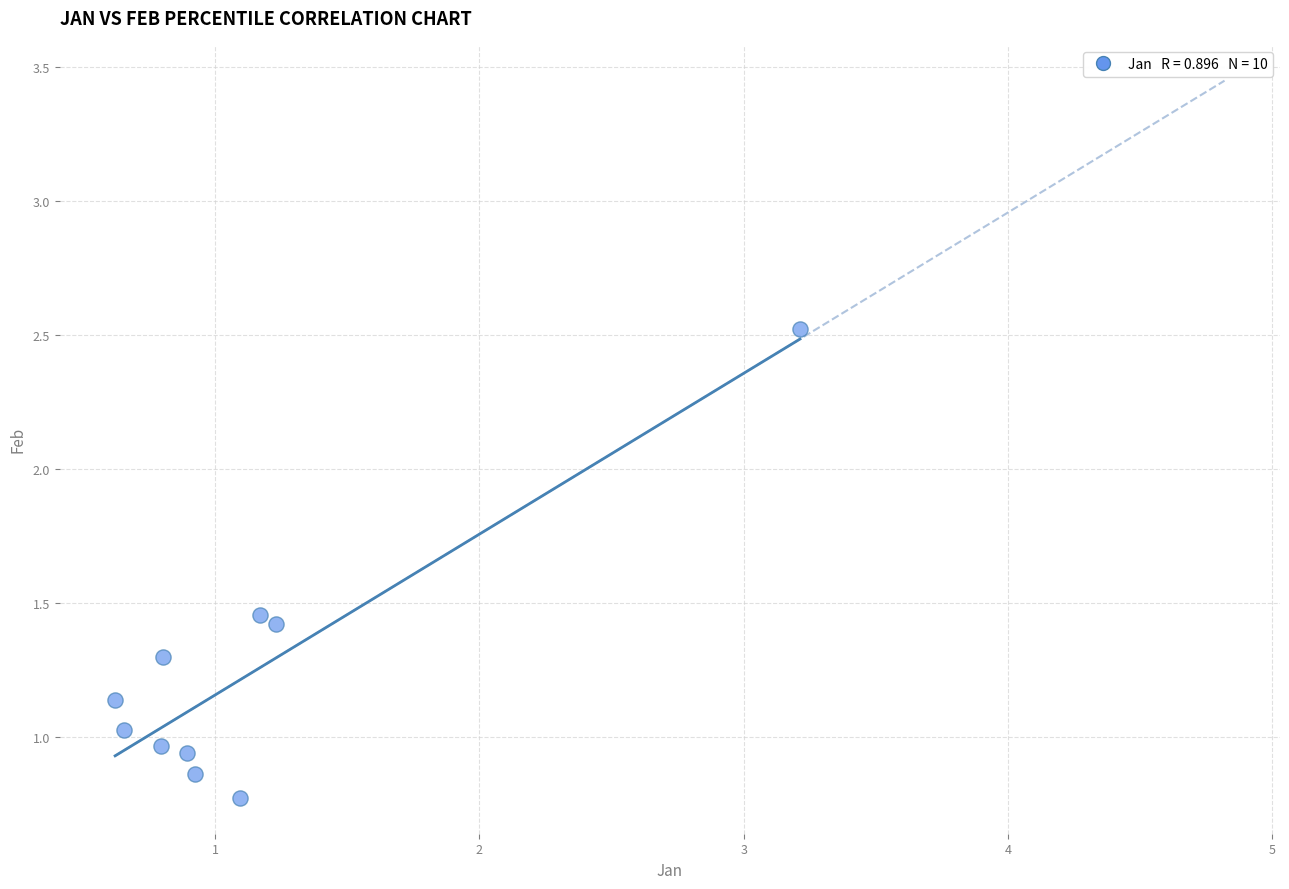

What is the range of X values (max minus min)?

2.6